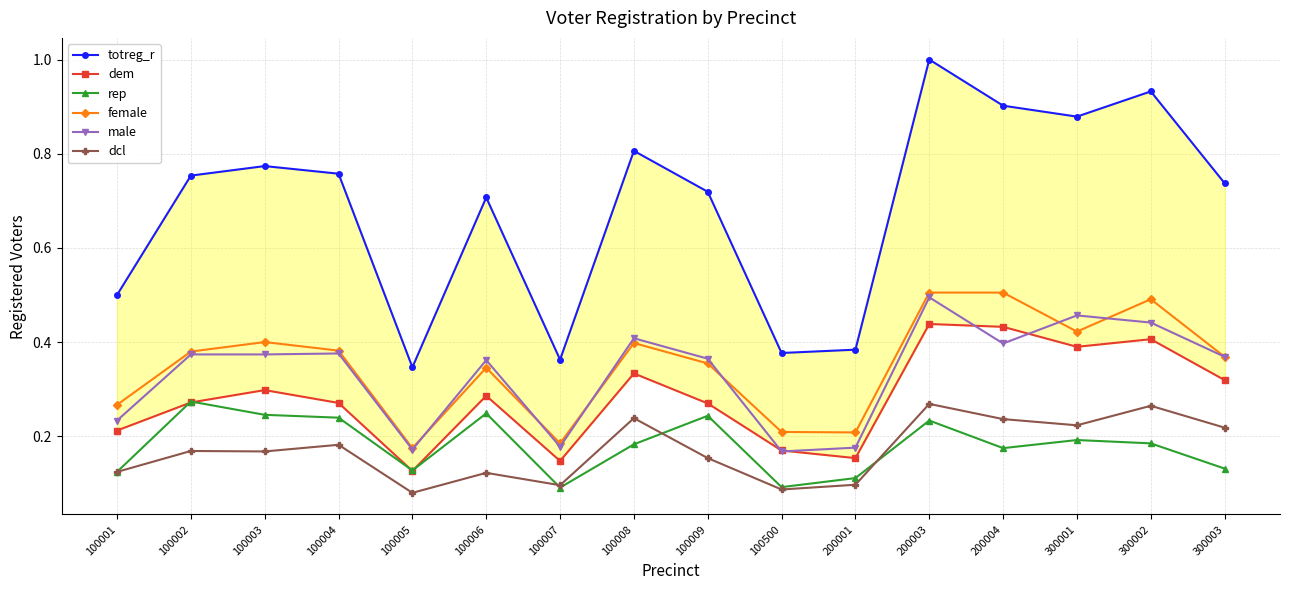

Count the number of categories in the chart.

16